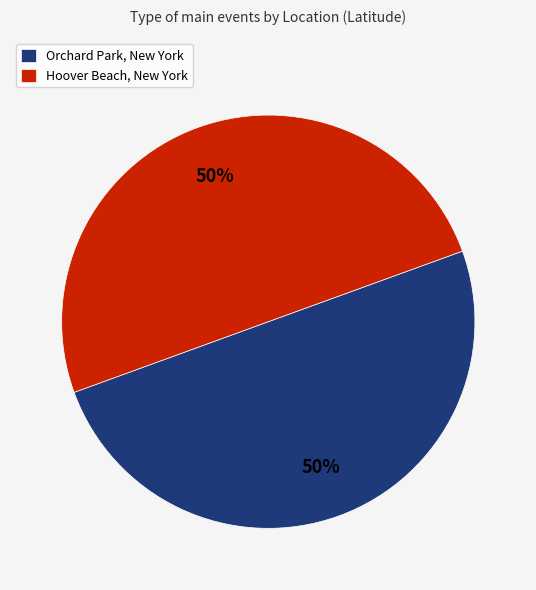

Approximately how many times larger is the value at Orchard Park, New York compared to Hoover Beach, New York?

1.0